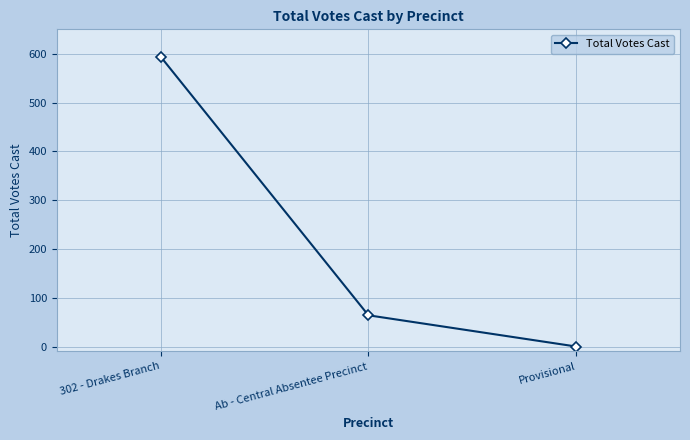

What is the value of the 2nd point from the left?

64